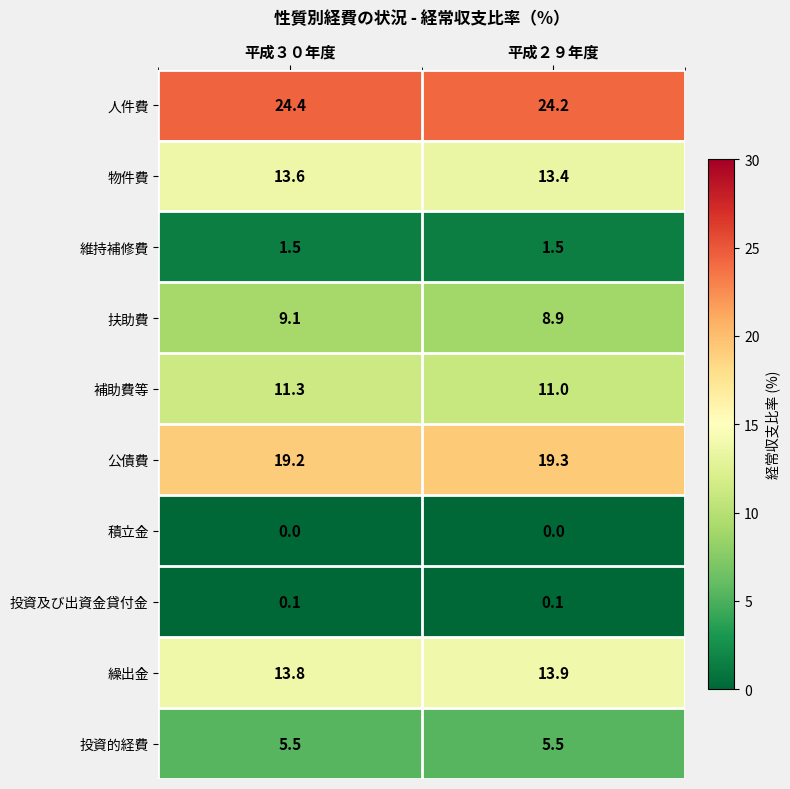

Reading left to right, transcribe all the data shown in this chart.

人件費: 平成３０年度=24.4	平成２９年度=24.2
物件費: 平成３０年度=13.6	平成２９年度=13.4
維持補修費: 平成３０年度=1.5	平成２９年度=1.5
扶助費: 平成３０年度=9.1	平成２９年度=8.9
補助費等: 平成３０年度=11.3	平成２９年度=11.0
公債費: 平成３０年度=19.2	平成２９年度=19.3
積立金: 平成３０年度=0.0	平成２９年度=0.0
投資及び出資金貸付金: 平成３０年度=0.1	平成２９年度=0.1
繰出金: 平成３０年度=13.8	平成２９年度=13.9
投資的経費: 平成３０年度=5.5	平成２９年度=5.5